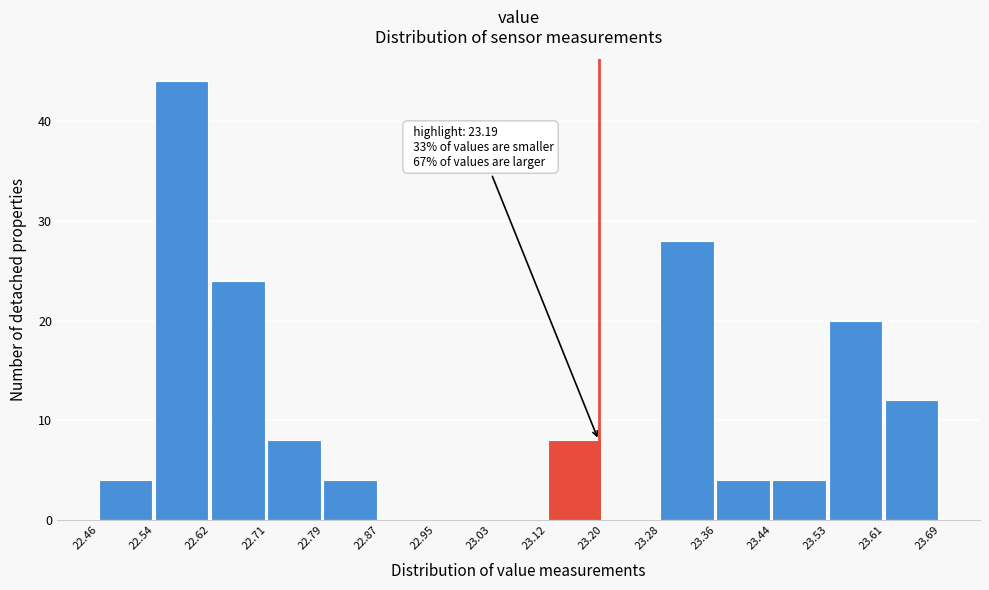

Over which range of the x-axis is the bar tallest?

22.54 to 22.62